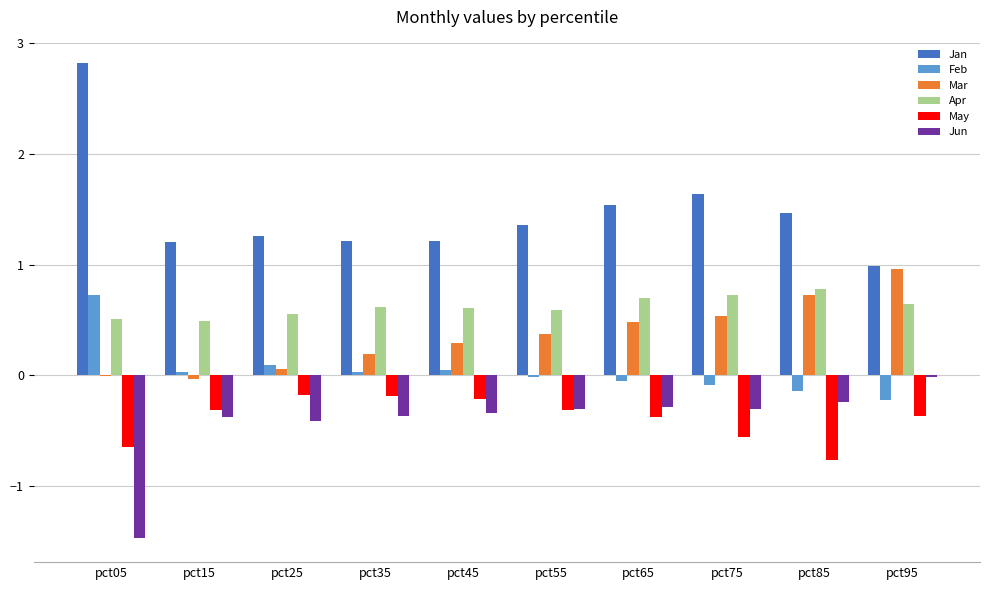

Which label corresponds to the largest value in the chart?

pct05